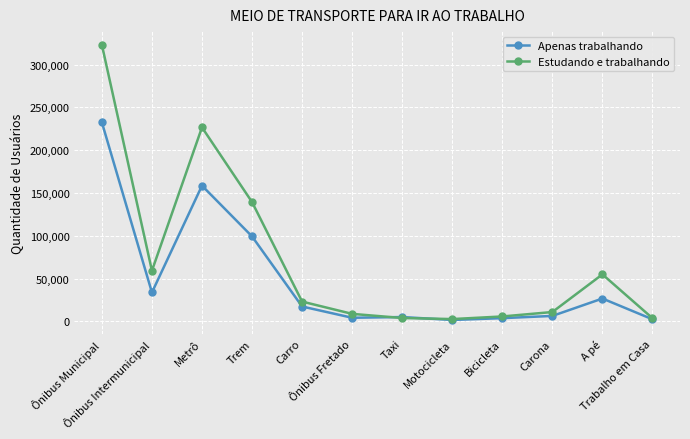

Where does the Estudando e trabalhando series first go above 23181?

Ônibus Municipal